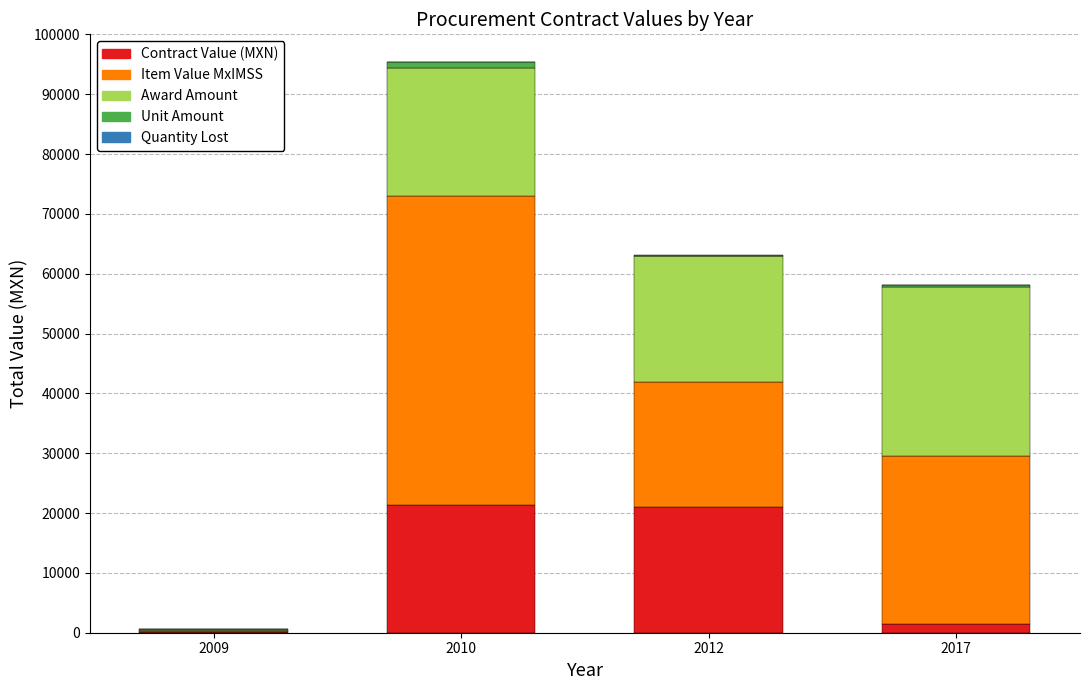

What is the highest value of the Contract Value (MXN) series?

21343.8